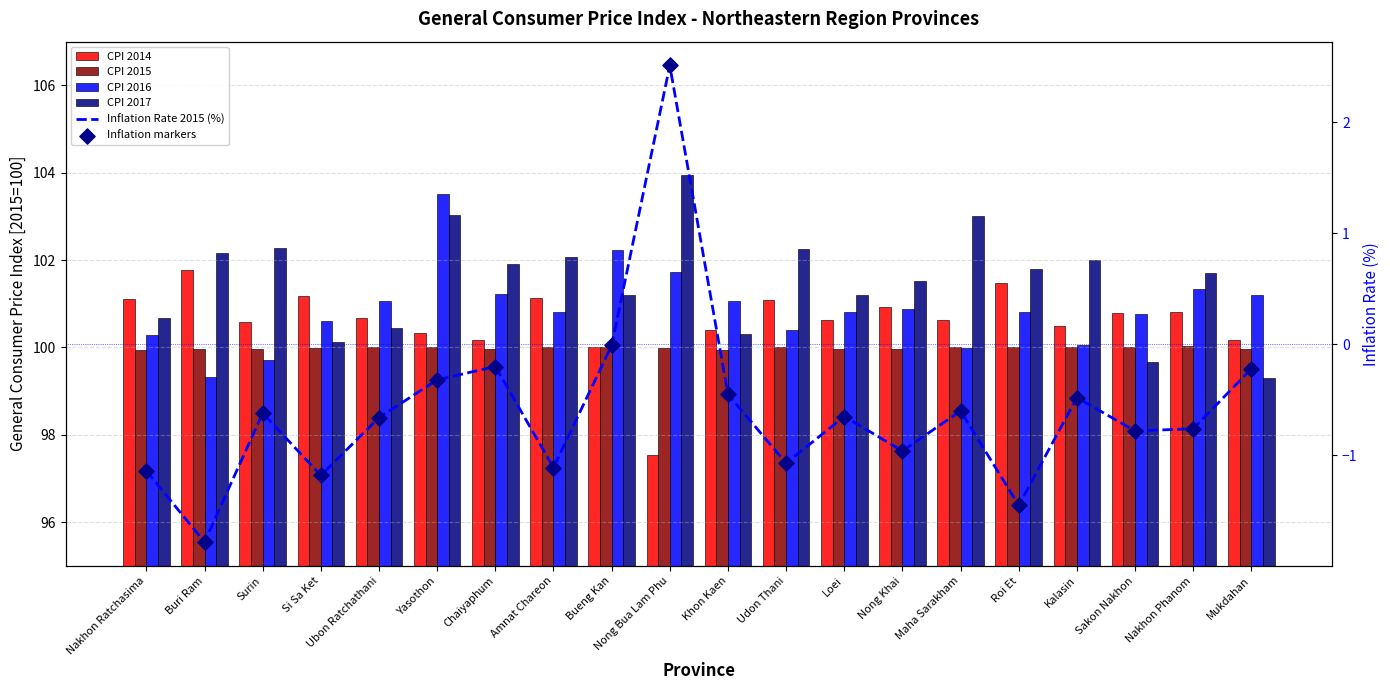

Which series contains the lowest Y value?

Inflation Rate 2015 (%)